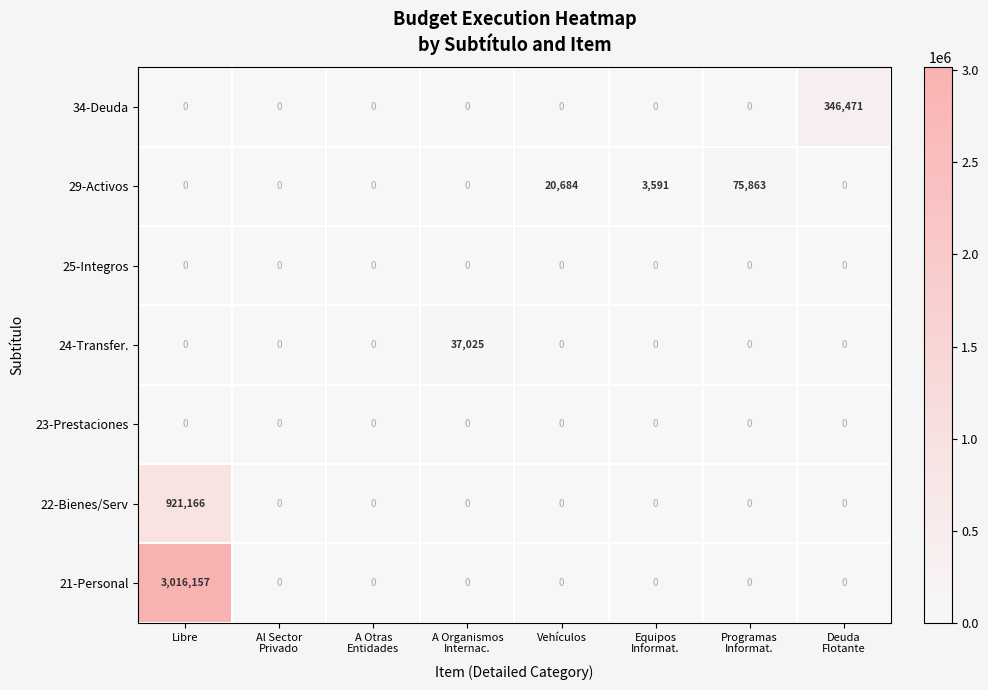

What is the average value of the 21-Personal series?

377020